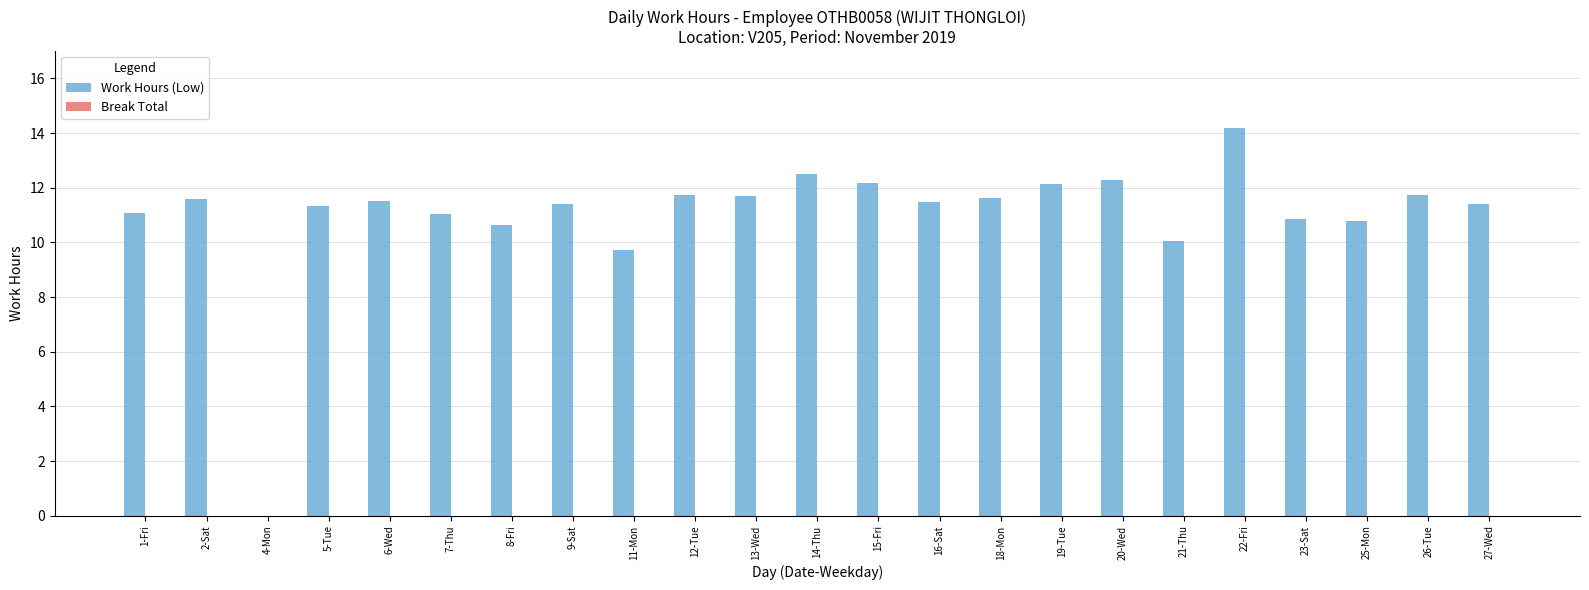

What is the greatest value displayed?

14.2